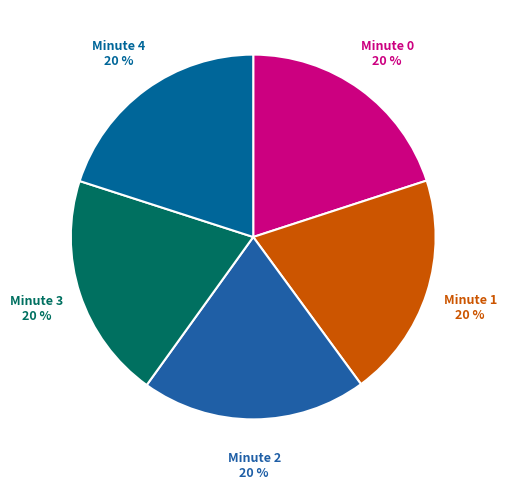

Count the number of slices in the pie.

5